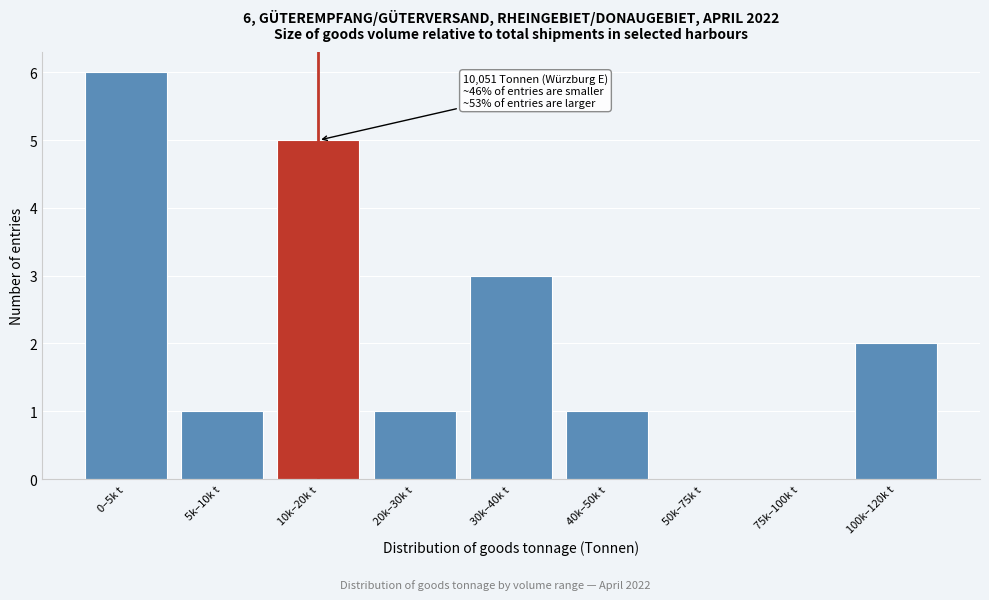

Reading right to left, extract all data points from this chart.

100k–120k t=2	75k–100k t=0	50k–75k t=0	40k–50k t=1	30k–40k t=3	20k–30k t=1	10k–20k t=5	5k–10k t=1	0–5k t=6